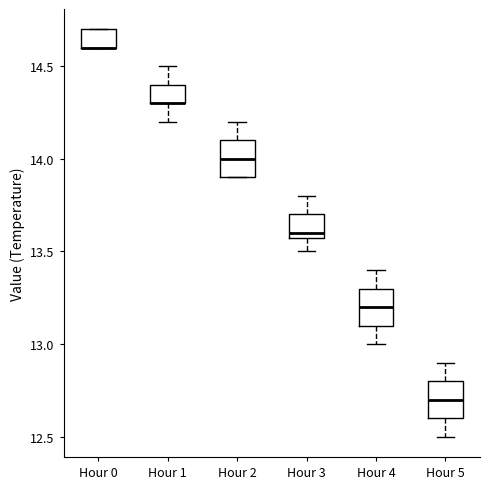

Reading left to right, transcribe this box plot: for each box, give where its median line is, the range the box spans, and where its two whiskers end, as read against the y-axis. The values are not printed on the chart, so give them approximately, as read against the axis.

Hour 0: median 14.6 (drawn on the box's lower edge), box 14.6 to 14.7, whiskers 14.6 to 14.7
Hour 1: median 14.3 (drawn on the box's lower edge), box 14.3 to 14.4, whiskers 14.2 to 14.5
Hour 2: median 14.0, box 13.9 to 14.1, whiskers 13.9 to 14.2
Hour 3: median 13.6 (just above the box's lower edge), box 13.6 to 13.7, whiskers 13.5 to 13.8
Hour 4: median 13.2, box 13.1 to 13.3, whiskers 13.0 to 13.4
Hour 5: median 12.7, box 12.6 to 12.8, whiskers 12.5 to 12.9